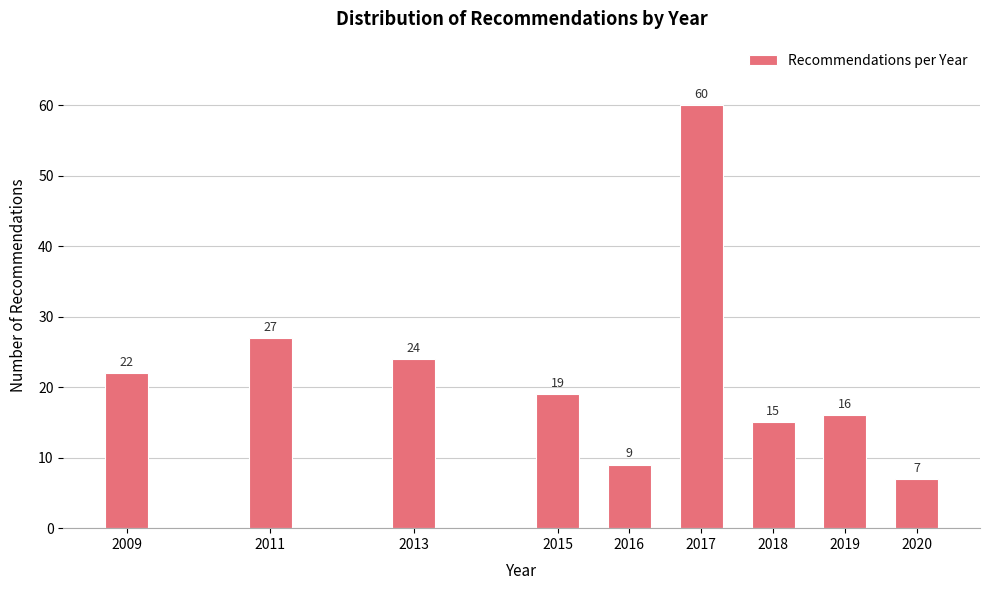

Reading right to left, what are all the values shown in this chart?

7	16	15	60	9	19	24	27	22